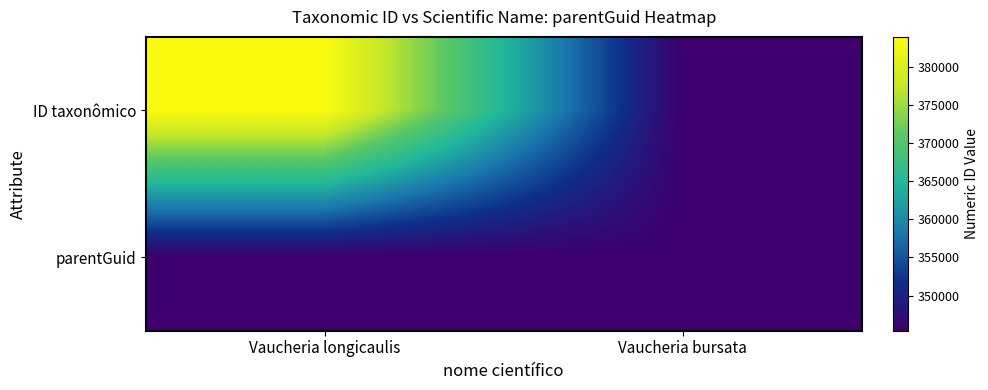

Read the parentGuid value at Vaucheria longicaulis.

345398